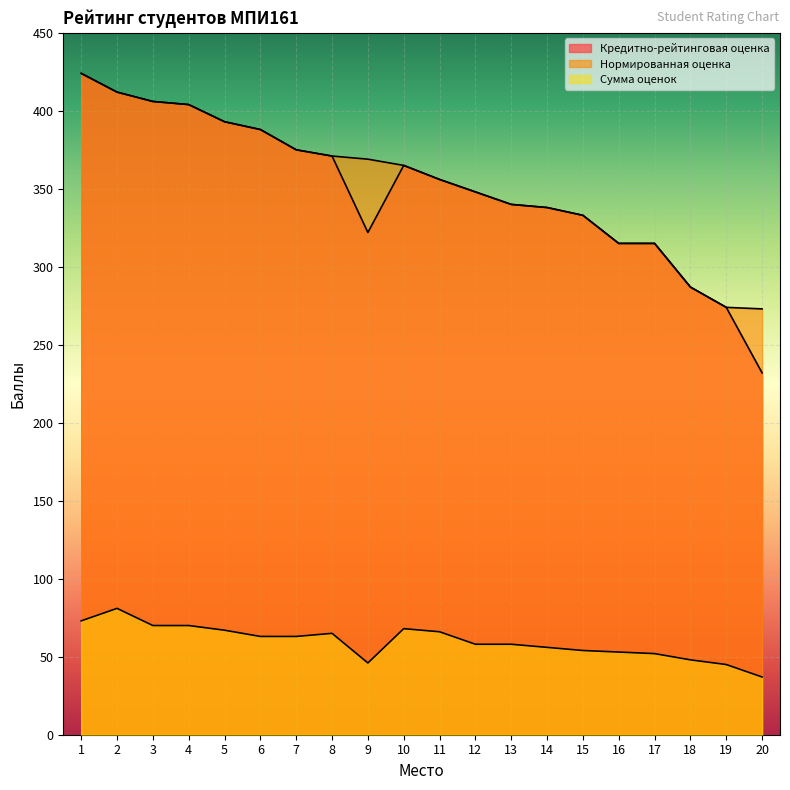

List the series in order of their peak value, lowest first.

Сумма оценок, Кредитно-рейтинговая оценка, Нормированная оценка